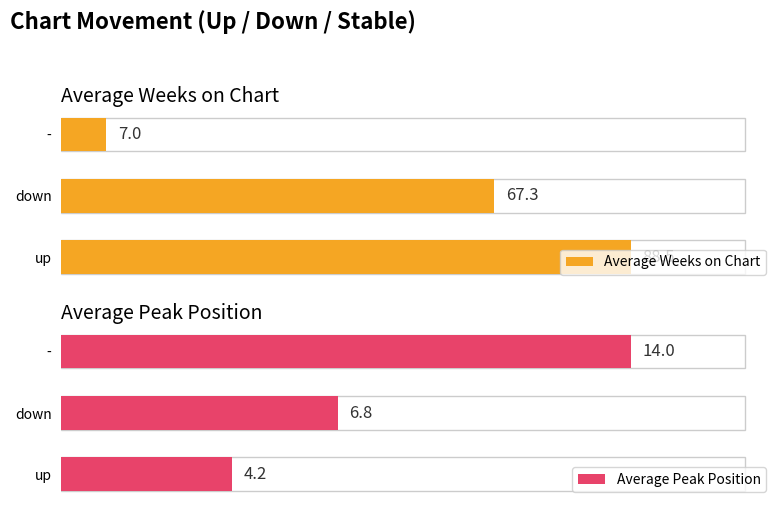

How many bars are there in each group?

2